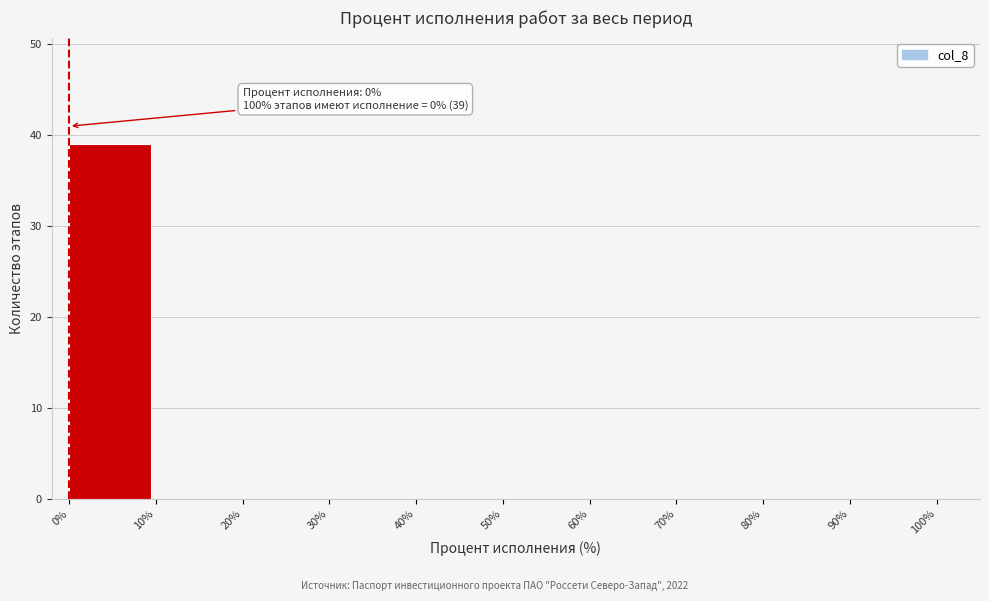

Which range on the x-axis has the tallest bar?

0% to 10%